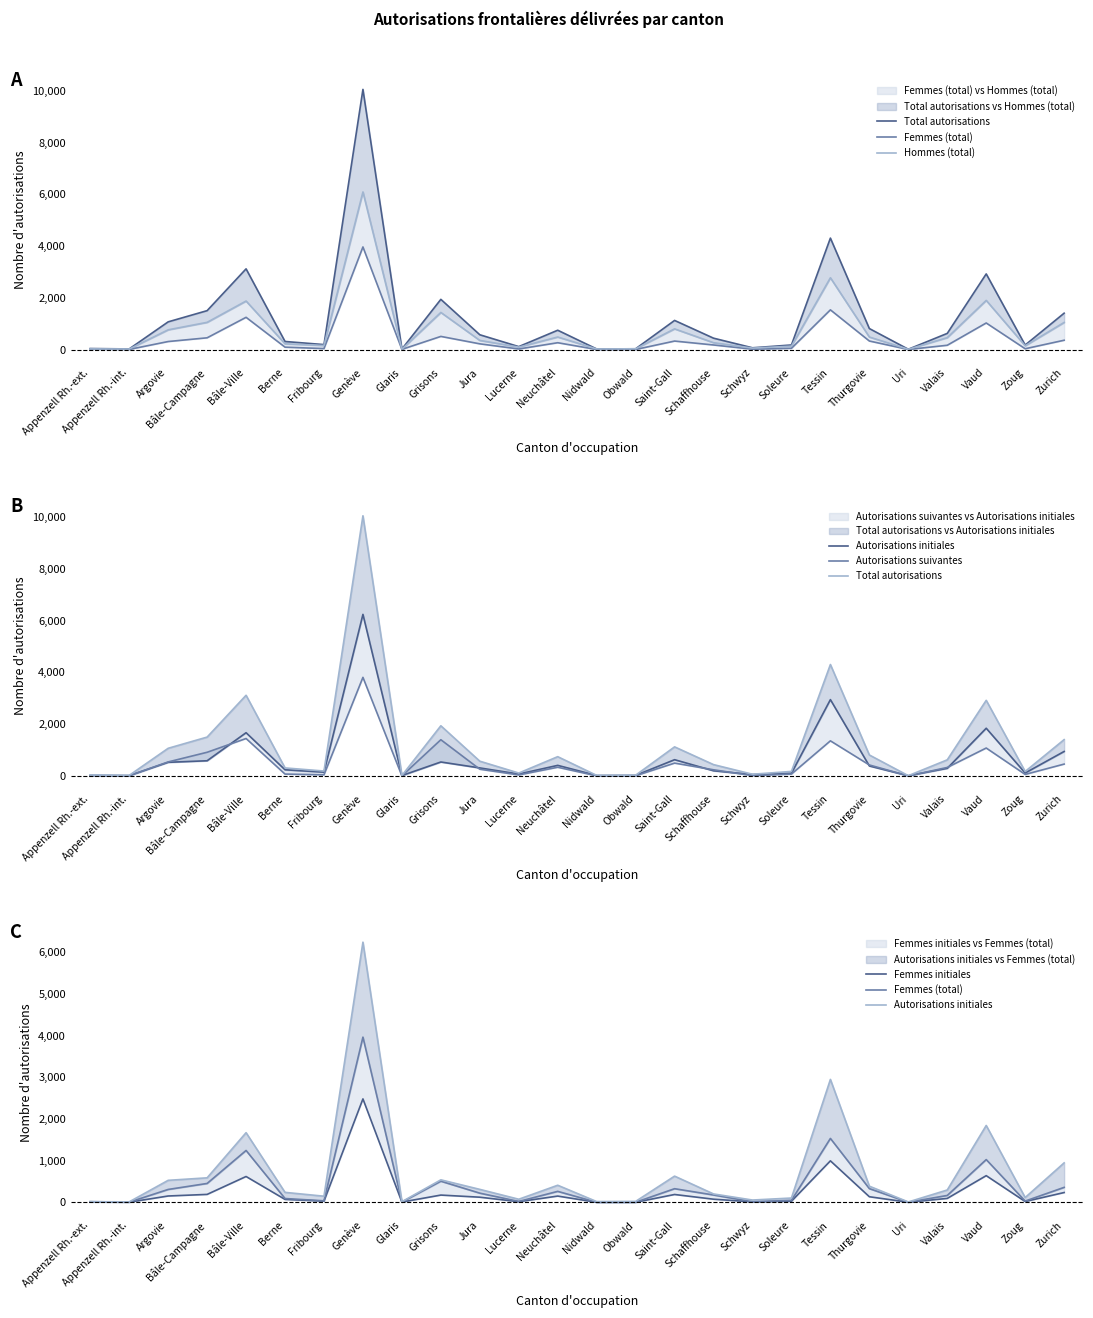

At how many categories does at least one series exceed 4811?

1